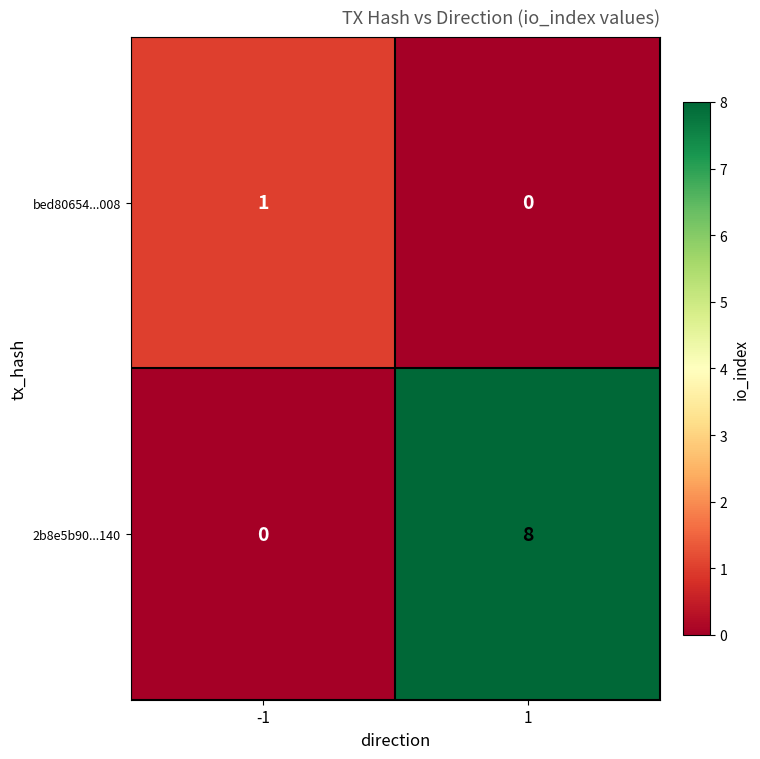

Is it true that 2b8e5b90...140 equals 3 at 1?

False